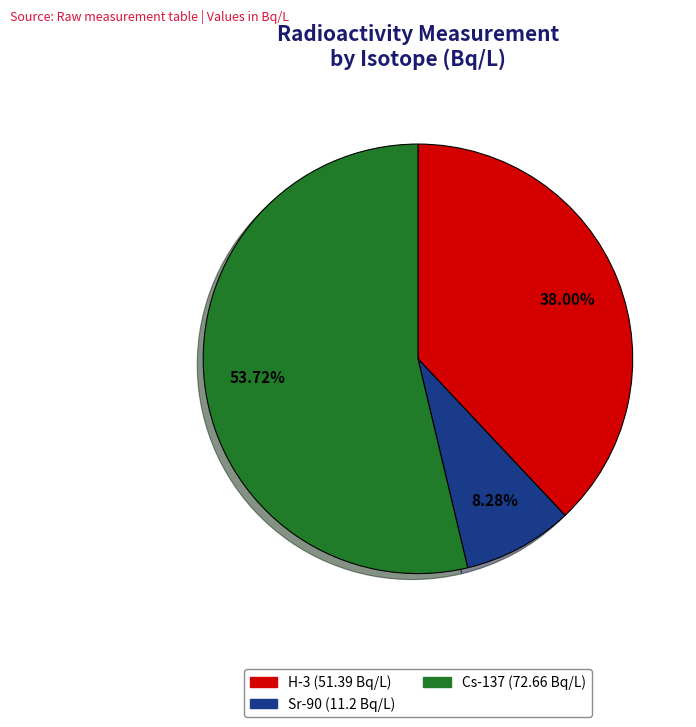

Count the number of slices in the pie.

3